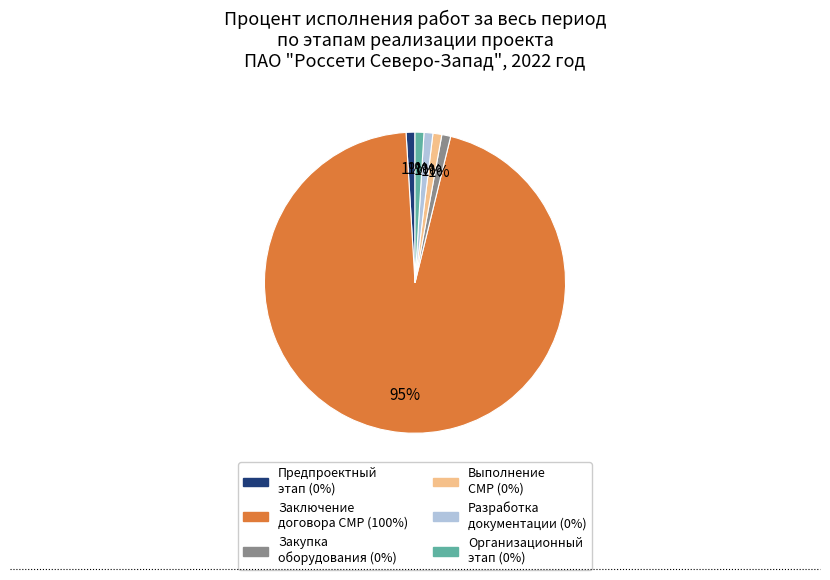

Does any single category account for the majority?

Yes